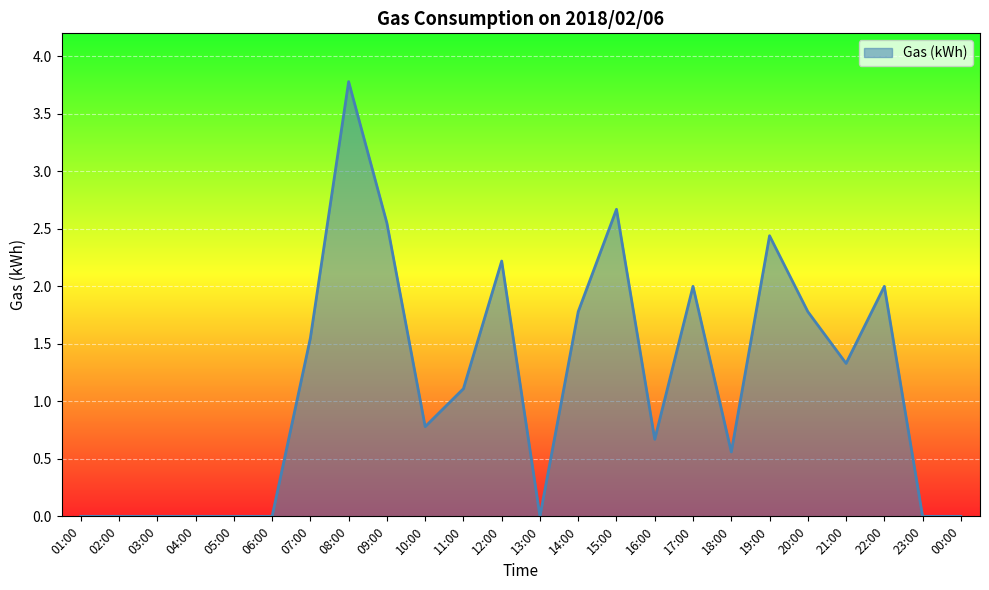

Which label corresponds to the largest value in the chart?

08:00